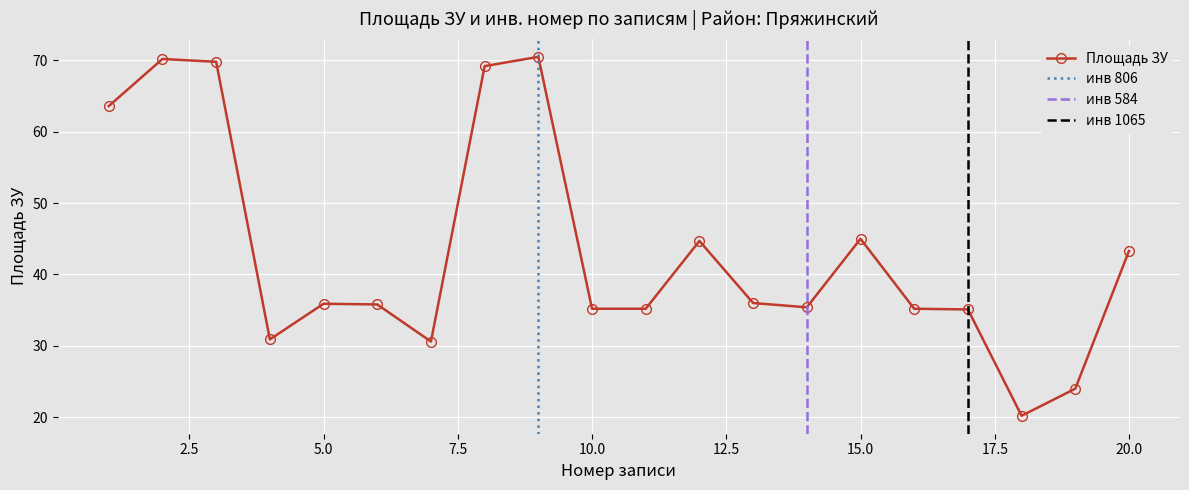

List the labels in order of value, smallest first.

18, 19, 7, 4, 17, 10, 11, 16, 14, 6, 5, 13, 20, 12, 15, 1, 8, 3, 2, 9